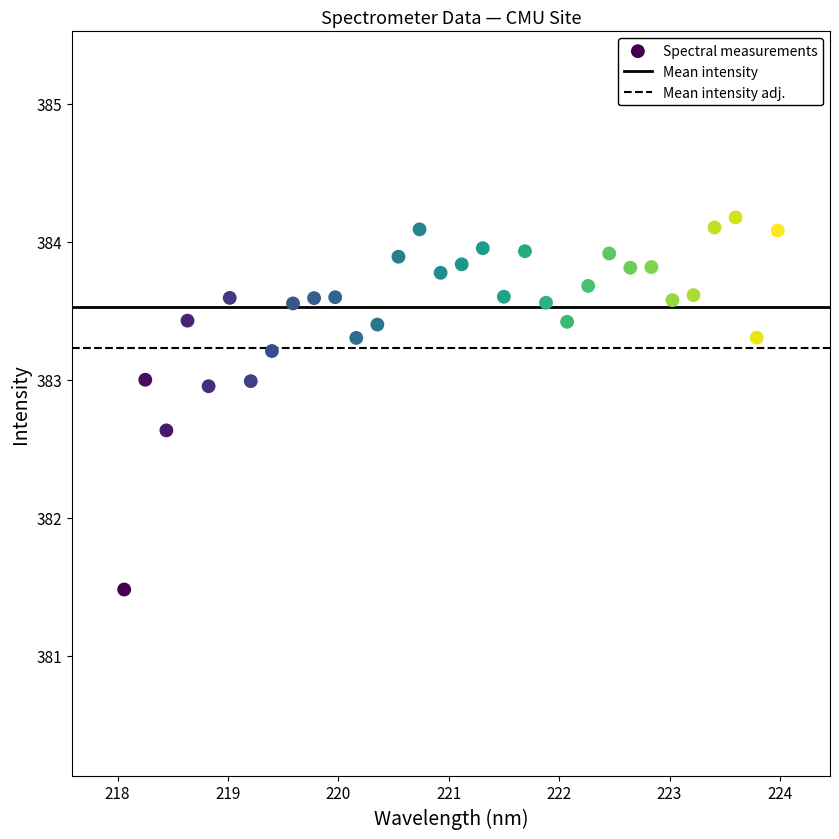

What is the range of Y values (max minus min)?

2.7